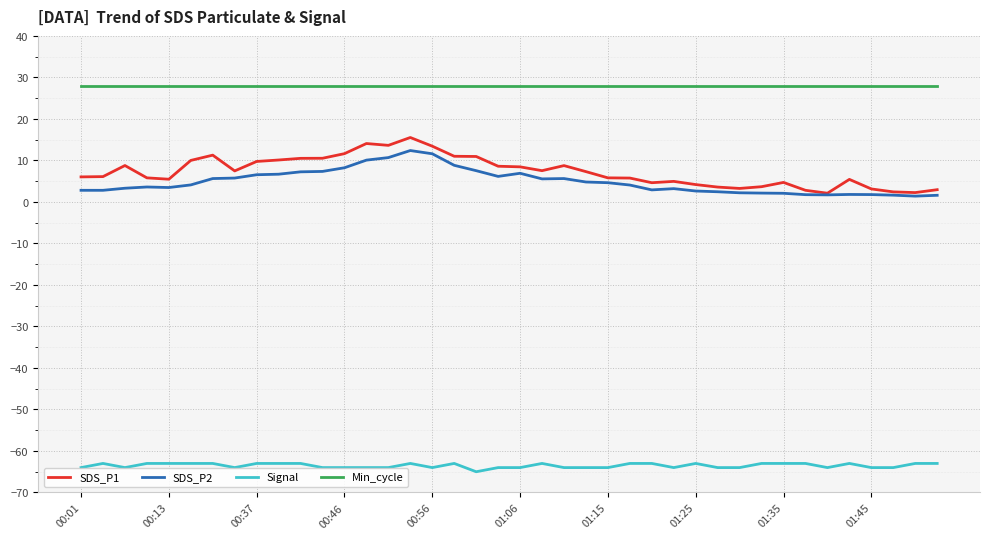

True or false: Signal and SDS_P1 intersect in this chart.

False